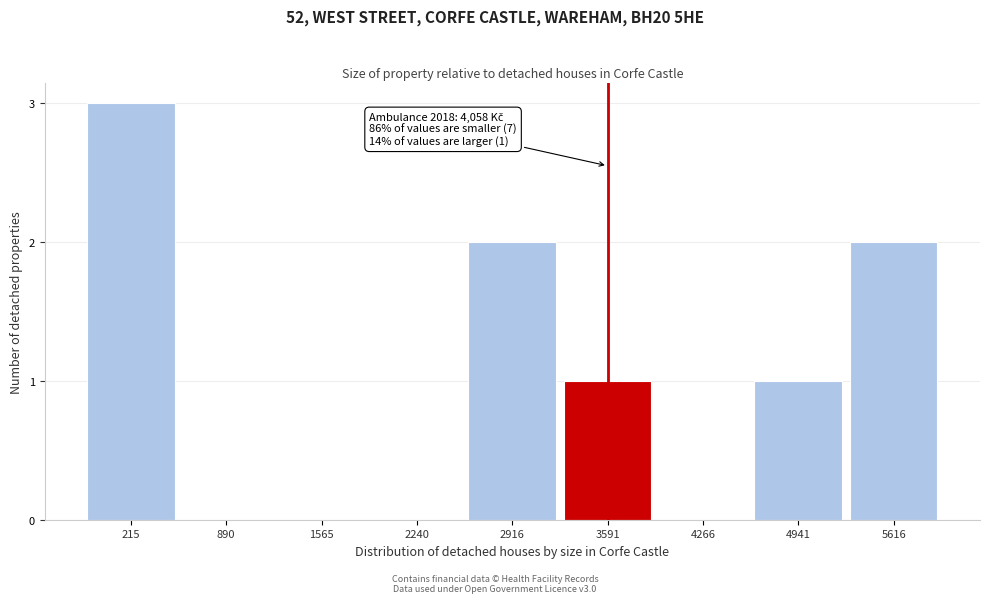

Reading left to right, what are all the values shown in this chart?

215=3	890=0	1565=0	2240=0	2916=2	3591=1	4266=0	4941=1	5616=2